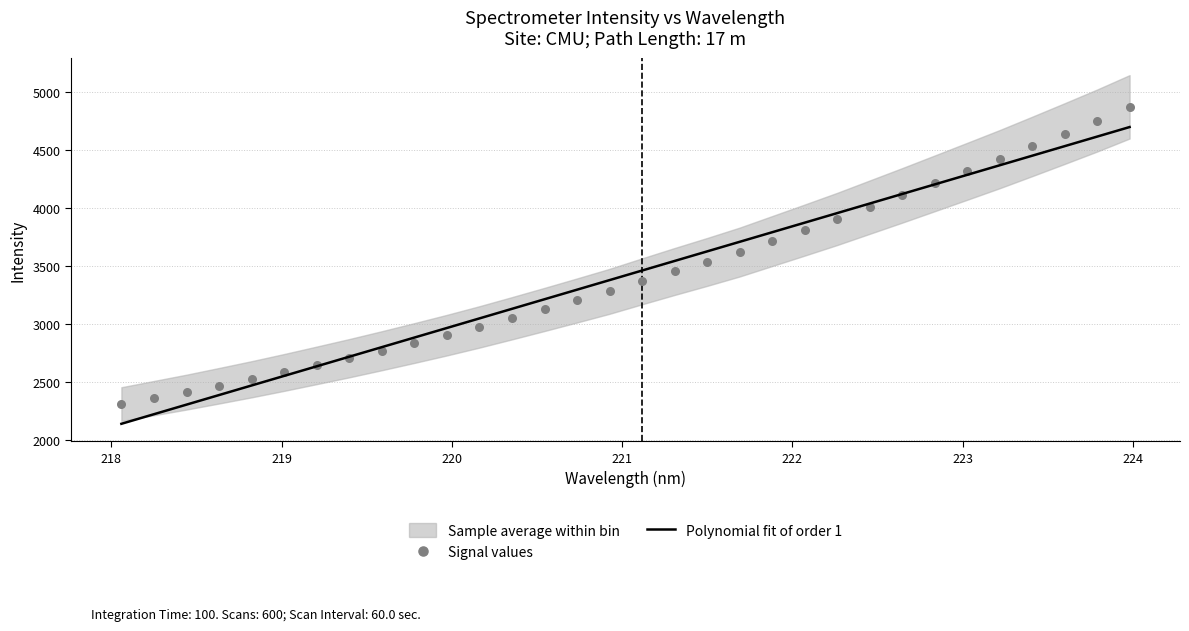

What is the lowest value of the Polynomial fit of order 1 series?

2138.6